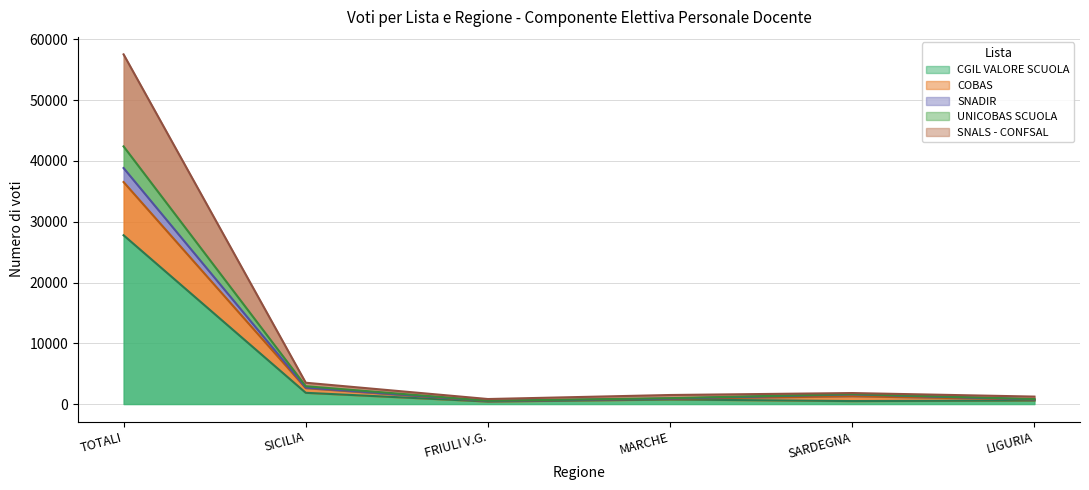

True or false: SNADIR has more than 0 points higher than both neighbors.

True